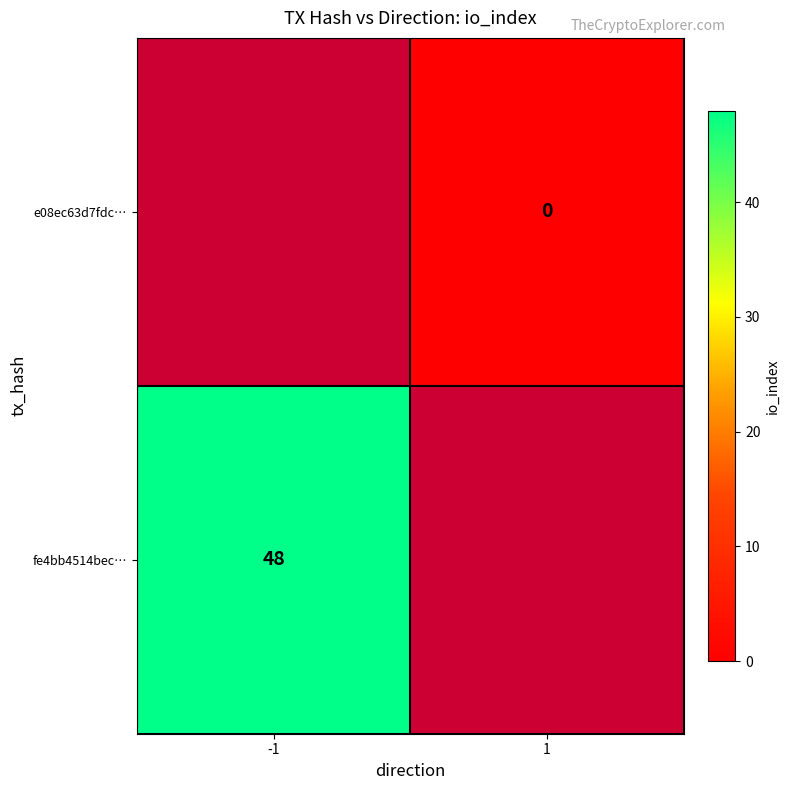

Which series has the widest spread of values?

fe4bb4514bec…